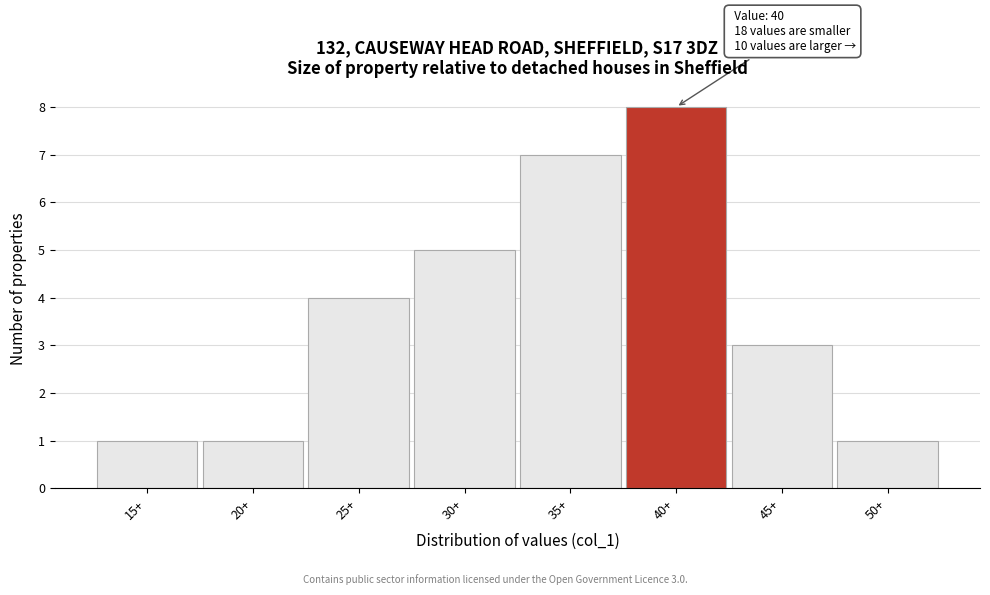

Reading left to right, what are all the values shown in this chart?

15+=1	20+=1	25+=4	30+=5	35+=7	40+=8	45+=3	50+=1